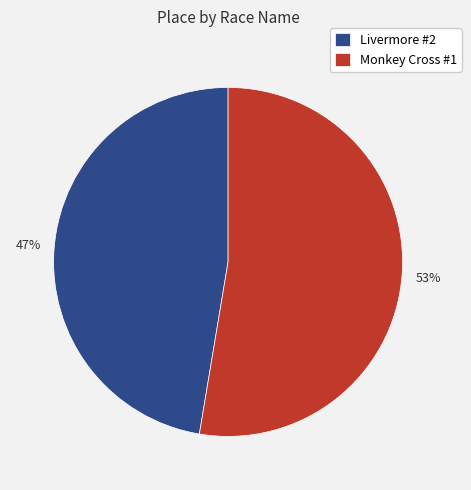

Count the number of slices in the pie.

2